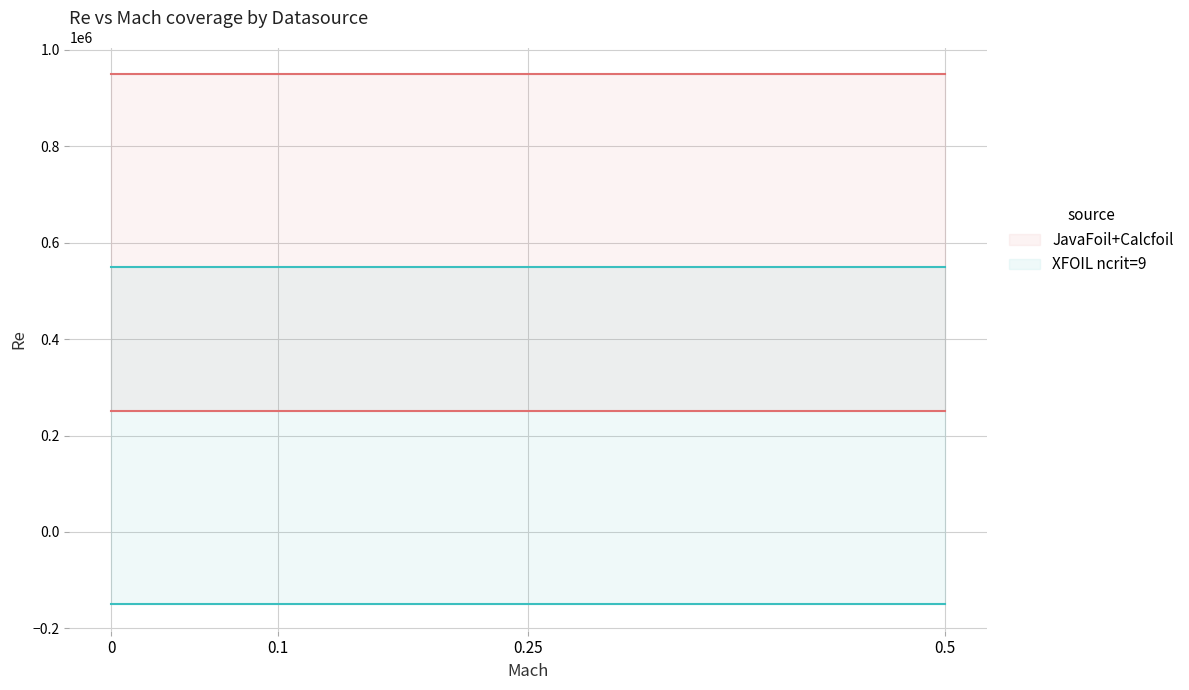

True or false: JavaFoil and XFOIL intersect in this chart.

False